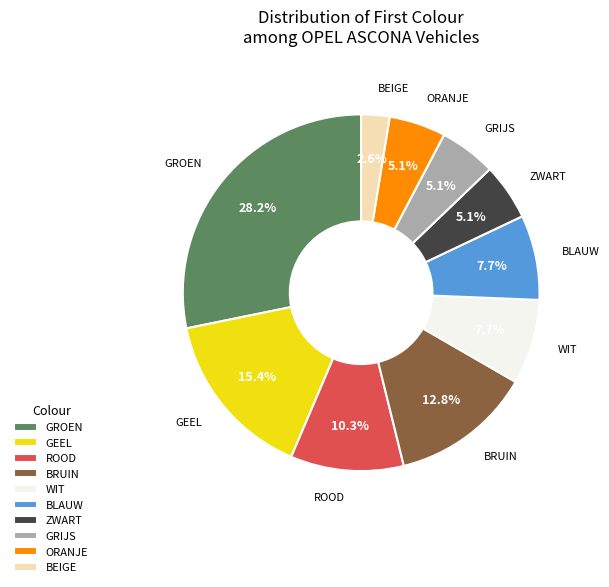

Which slice is the smallest?

BEIGE